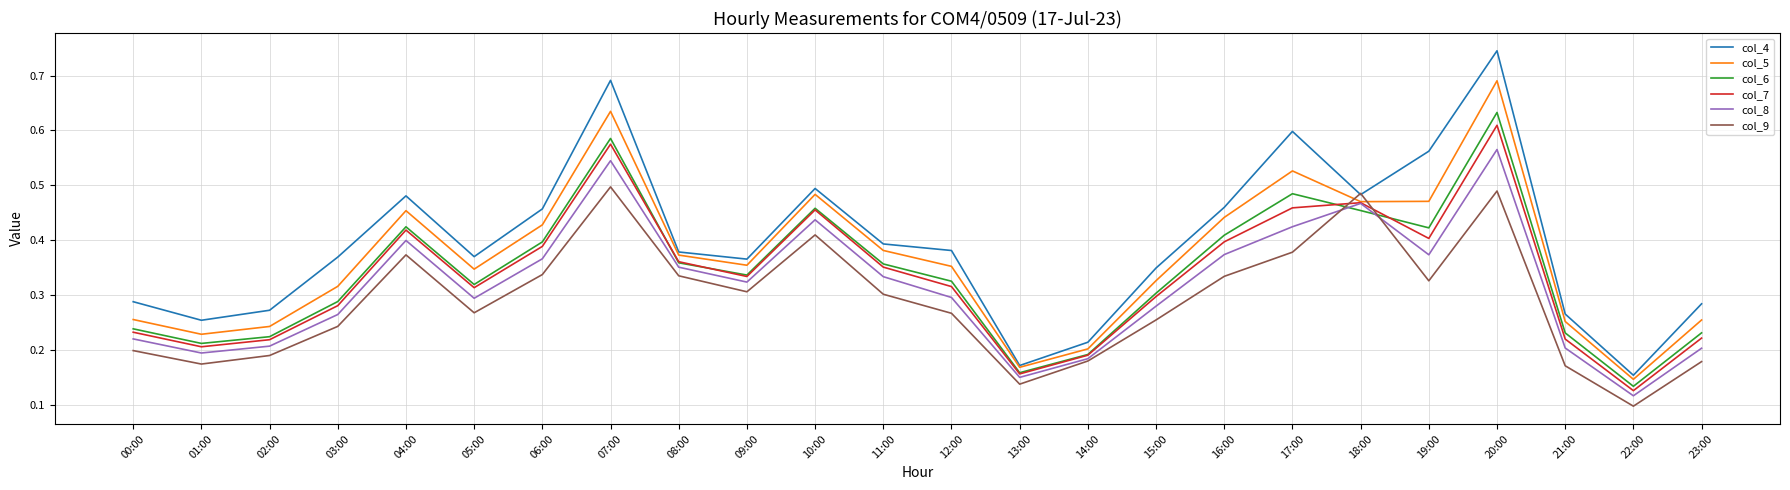

What position from the right is 07:00?

17